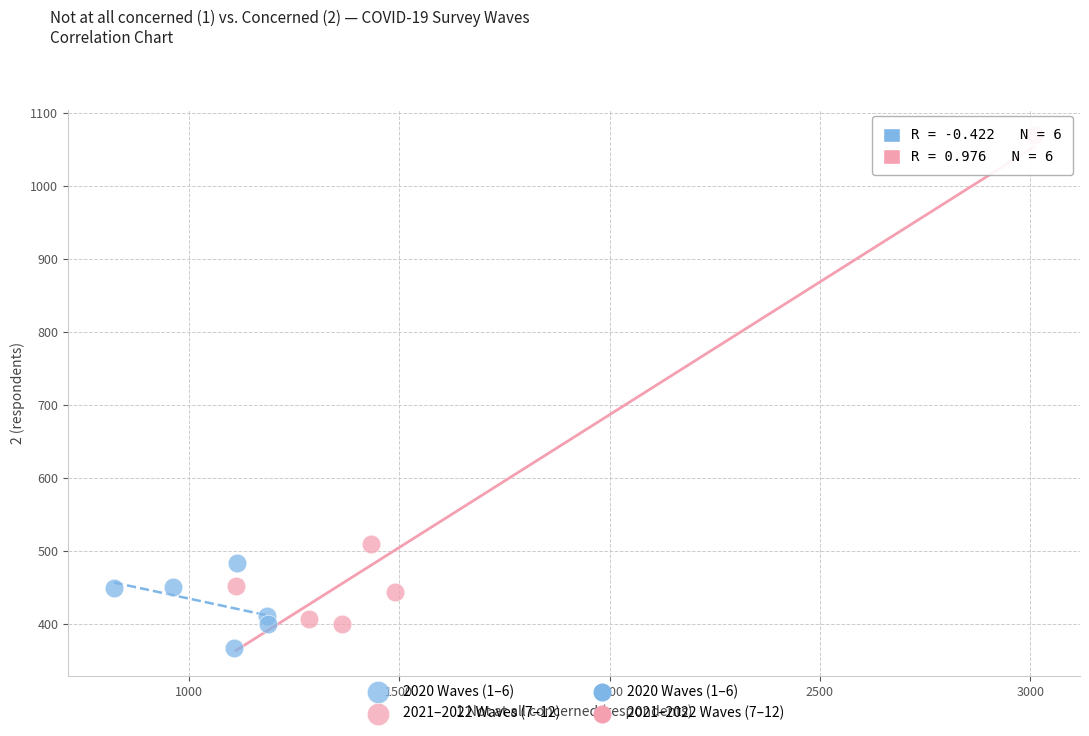

Which series has the largest Y range (max minus min)?

2021–2022 Waves (7–12)